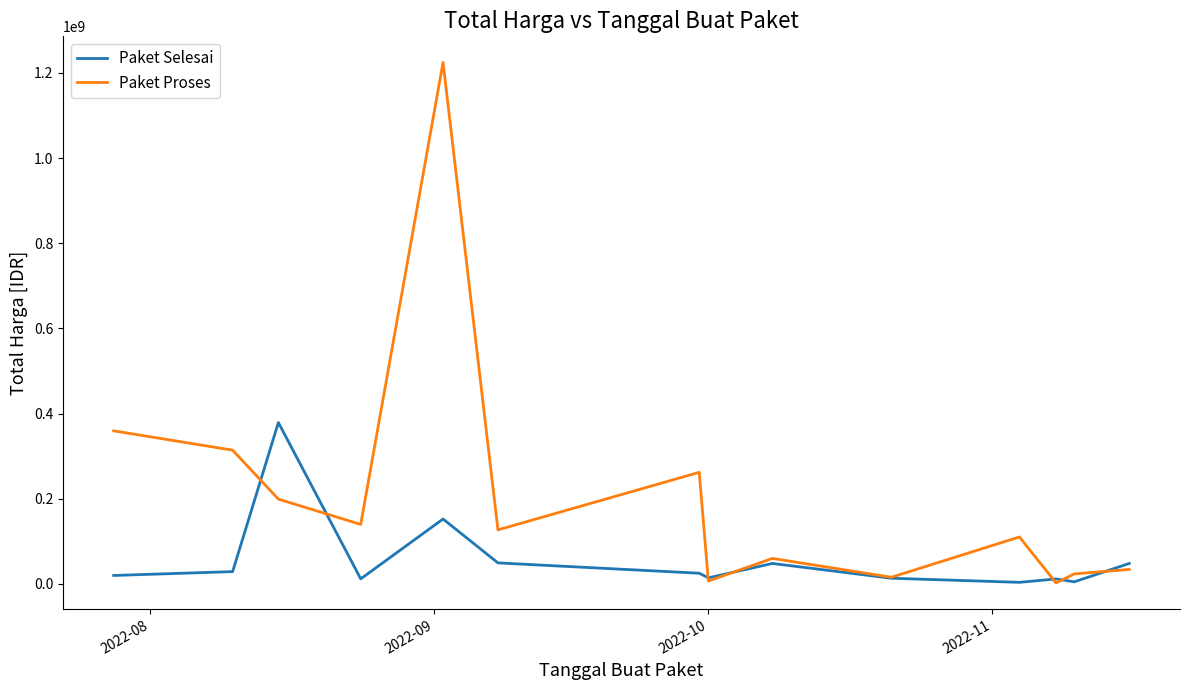

Which series has the largest range (max minus min)?

Paket Proses